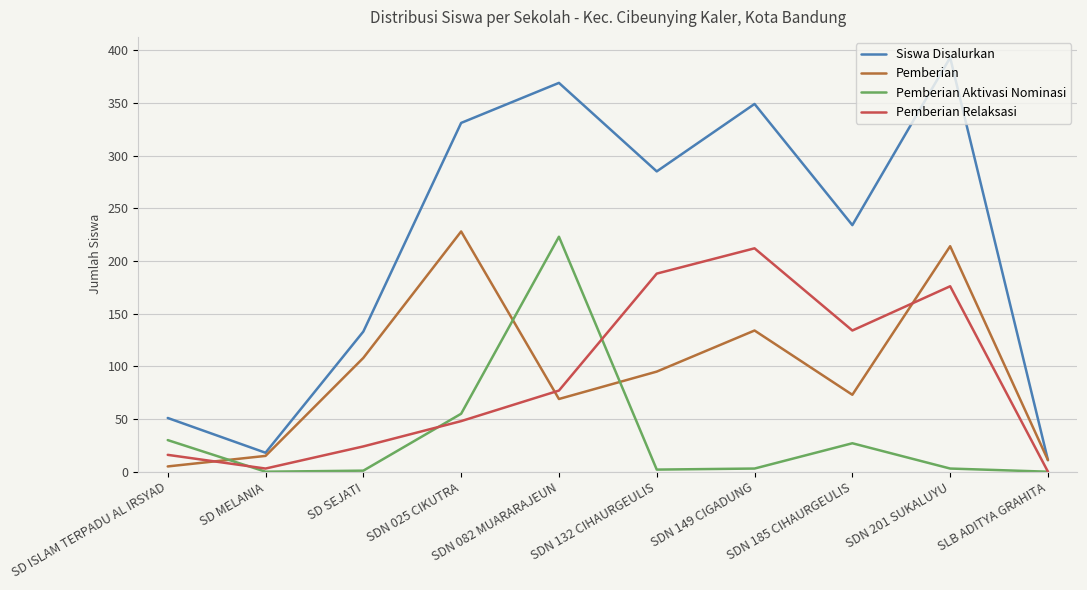

What is the difference between the maximum and minimum values in the Pemberian Aktivasi Nominasi series?

223